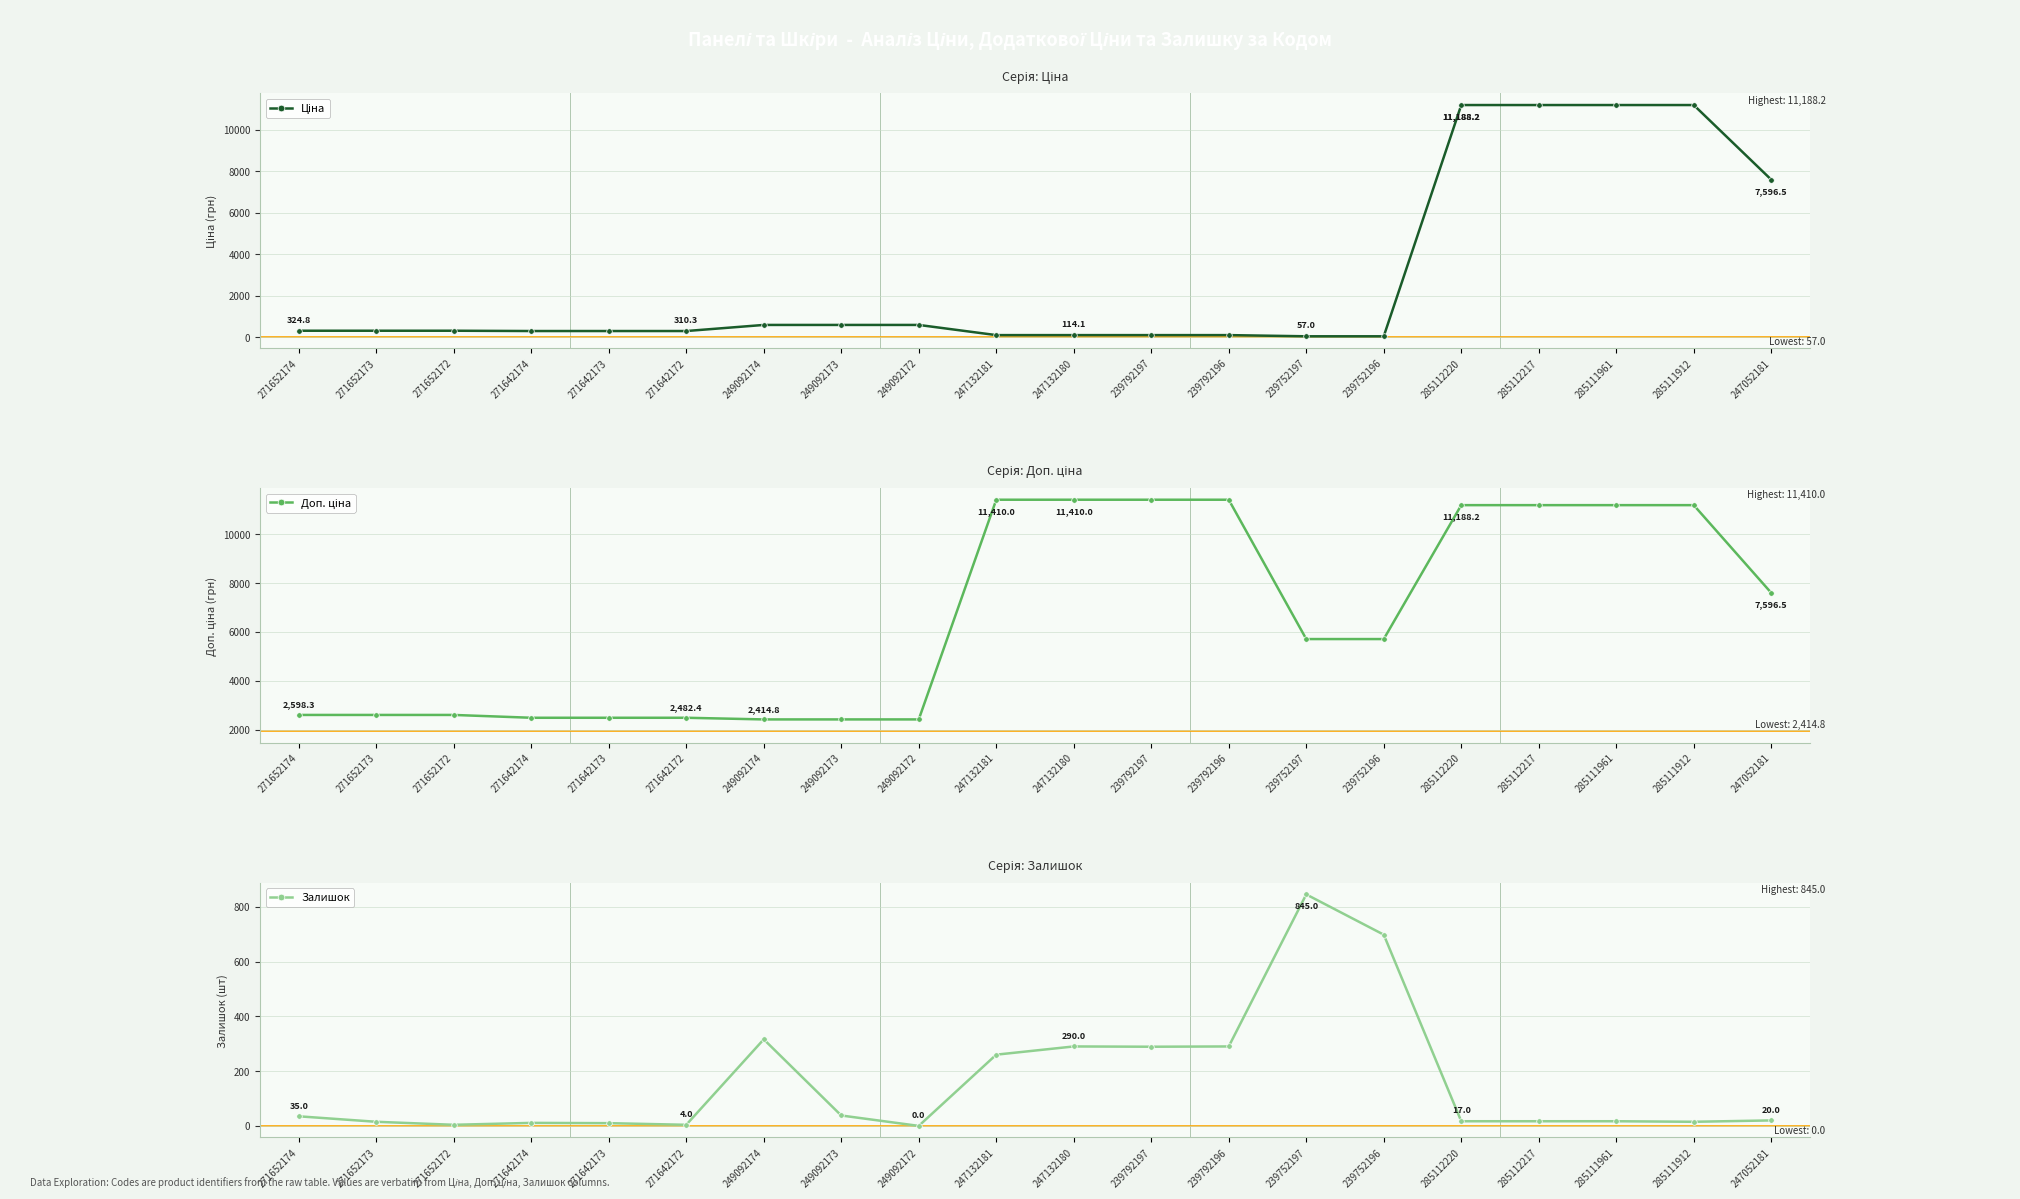

Which series has the largest total across all categories?

Доп. ціна